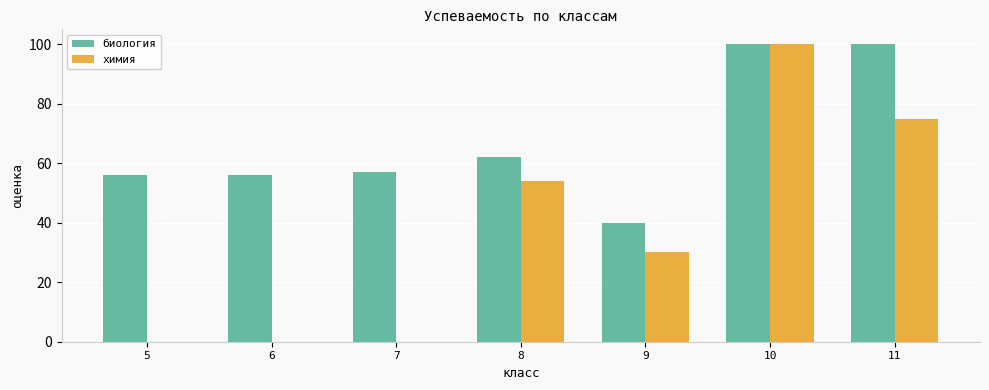

Between 8 and 11, which series saw the biggest shift?

биология